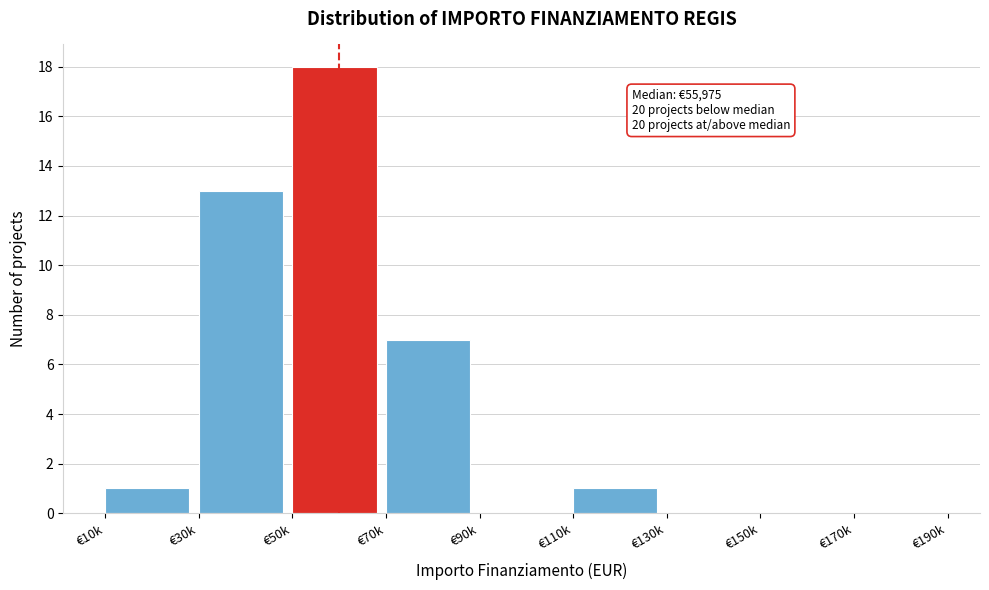

Reading right to left, list all the values displayed in this chart.

€170k=0	€150k=0	€130k=0	€110k=1	€90k=0	€70k=7	€50k=18	€30k=13	€10k=1